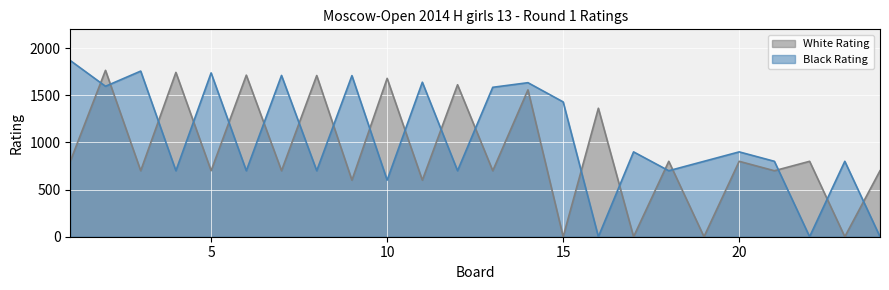

List the series in order of their overall mean, highest first.

Black Rating, White Rating